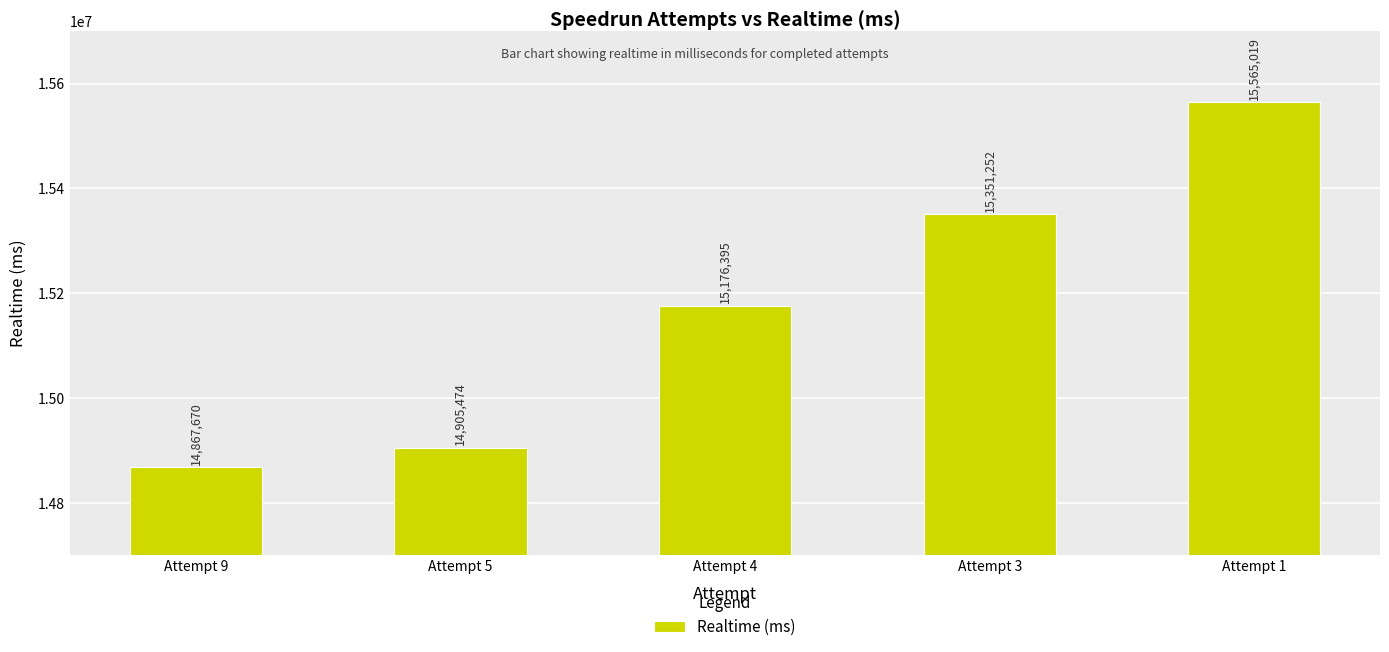

How many distinct data groups are displayed?

1